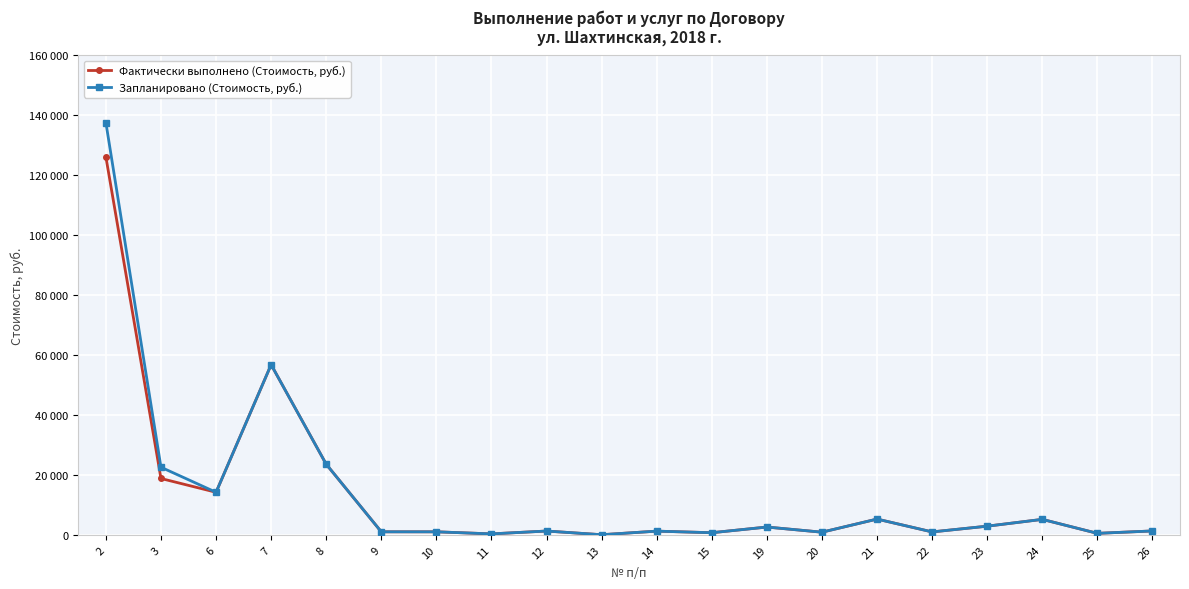

What is the highest value of the Запланировано (Стоимость, руб.) series?

137471.3